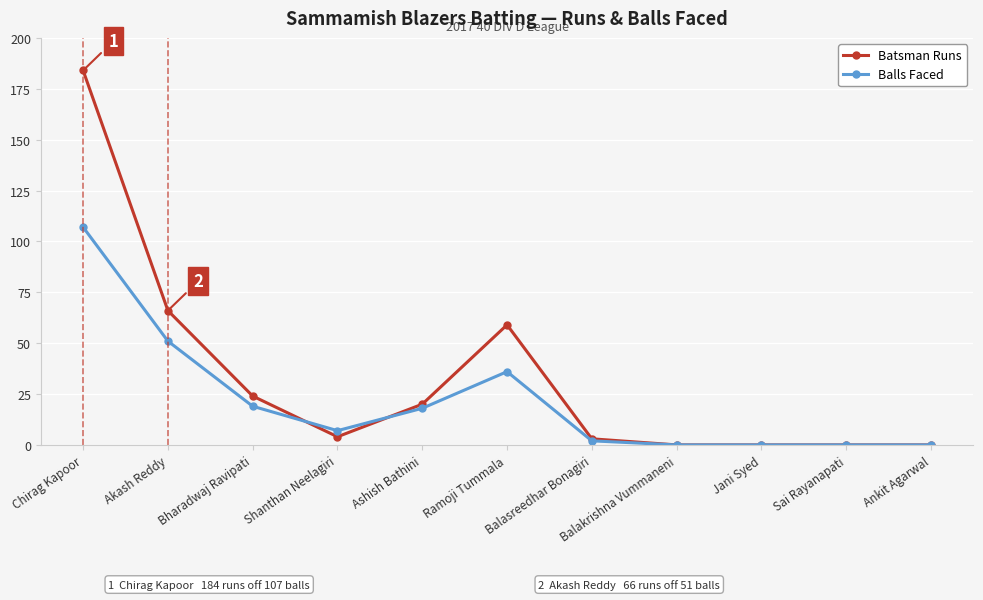

At which label does Balls Faced first exceed 7?

Chirag Kapoor